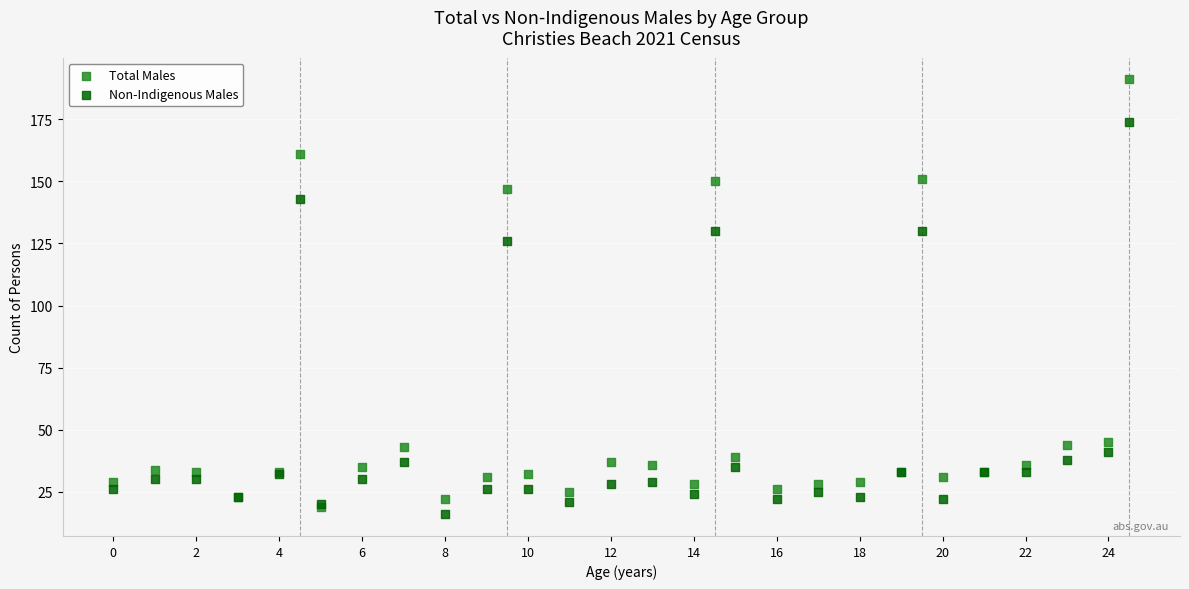

What are all the series names shown in the legend?

Total Males, Non-Indigenous Males